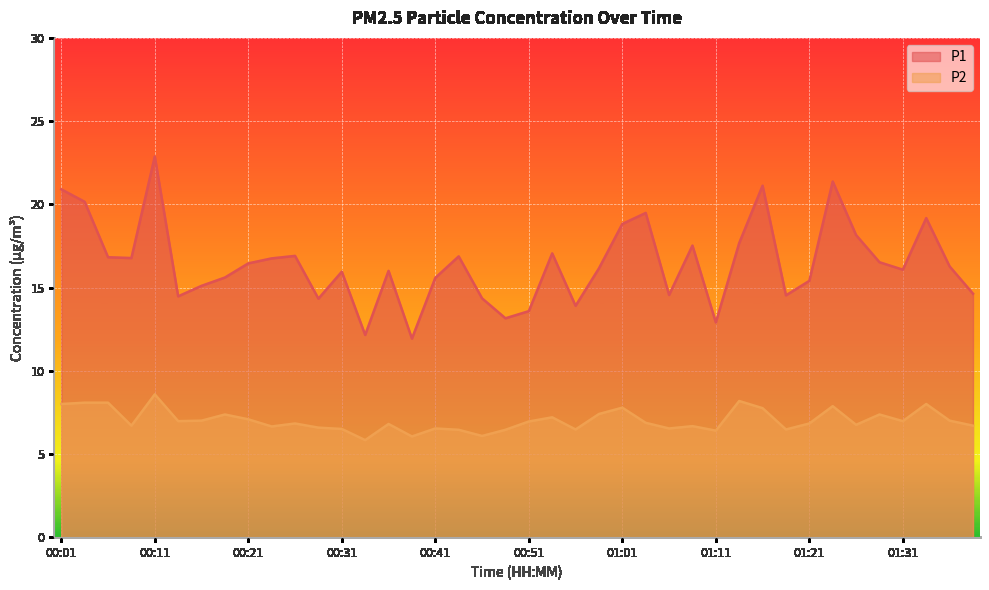

Reading right to left, extract all data points from this chart.

P1: 01:39=14.6	01:36=16.3	01:33=19.2	01:31=16.1	01:29=16.5	01:26=18.1	01:24=21.4	01:21=15.4	01:18=14.5	01:16=21.1	01:14=17.7	01:11=12.9	01:09=17.5	01:06=14.6	01:04=19.5	01:01=18.8	00:59=16.1	00:56=13.9	00:54=17.1	00:51=13.6	00:49=13.2	00:46=14.3	00:44=16.9	00:41=15.6	00:39=11.9	00:36=16.0	00:34=12.2	00:31=15.9	00:29=14.3	00:26=16.9	00:24=16.8	00:21=16.4	00:19=15.6	00:16=15.1	00:14=14.5	00:11=22.9	00:09=16.8	00:06=16.8	00:04=20.1	00:01=20.9
P2: 01:39=6.7	01:36=7.0	01:33=8.0	01:31=7.0	01:29=7.4	01:26=6.8	01:24=7.9	01:21=6.8	01:18=6.5	01:16=7.8	01:14=8.2	01:11=6.4	01:09=6.7	01:06=6.5	01:04=6.9	01:01=7.8	00:59=7.4	00:56=6.5	00:54=7.2	00:51=7.0	00:49=6.5	00:46=6.1	00:44=6.5	00:41=6.5	00:39=6.0	00:36=6.8	00:34=5.8	00:31=6.5	00:29=6.6	00:26=6.8	00:24=6.7	00:21=7.1	00:19=7.4	00:16=7.0	00:14=7.0	00:11=8.6	00:09=6.7	00:06=8.1	00:04=8.1	00:01=8.0